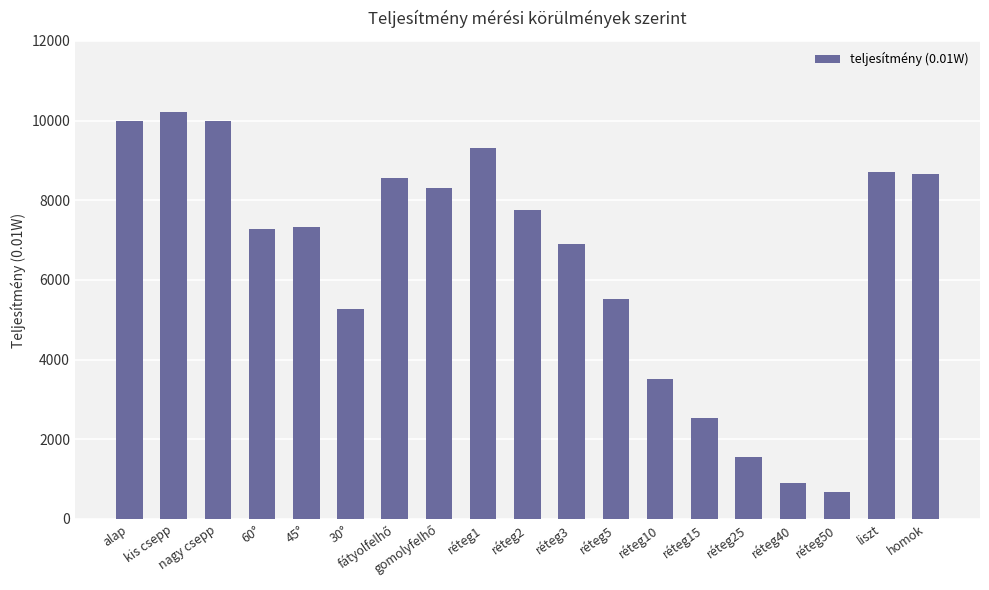

What is the difference between the maximum and second lowest values?

9315